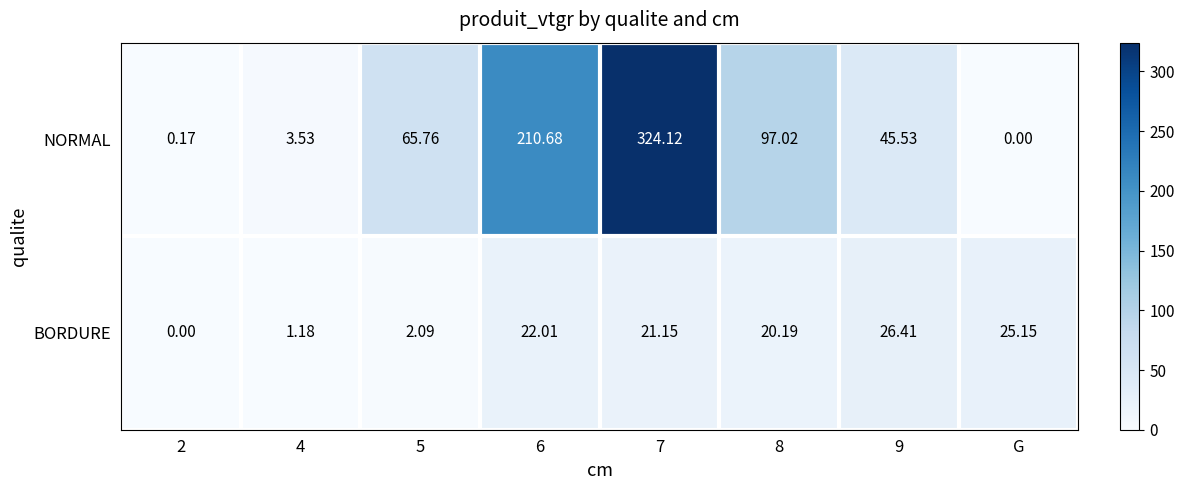

Which series has the largest range (max minus min)?

NORMAL